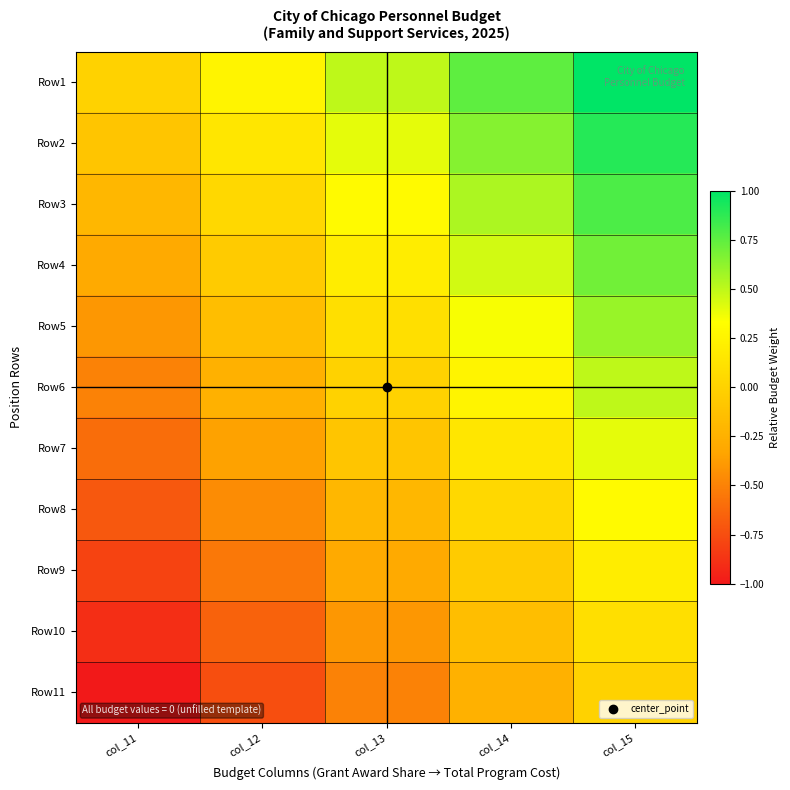

Reading left to right, list all the values displayed in this chart.

Row1: col_11=0.0	col_12=0.2	col_13=0.5	col_14=0.8	col_15=1.0
Row2: col_11=-0.1	col_12=0.1	col_13=0.4	col_14=0.7	col_15=0.9
Row3: col_11=-0.2	col_12=0.0	col_13=0.3	col_14=0.6	col_15=0.8
Row4: col_11=-0.3	col_12=-0.0	col_13=0.2	col_14=0.5	col_15=0.7
Row5: col_11=-0.4	col_12=-0.2	col_13=0.1	col_14=0.3	col_15=0.6
Row6: col_11=-0.5	col_12=-0.2	col_13=0.0	col_14=0.2	col_15=0.5
Row7: col_11=-0.6	col_12=-0.3	col_13=-0.1	col_14=0.2	col_15=0.4
Row8: col_11=-0.7	col_12=-0.4	col_13=-0.2	col_14=0.1	col_15=0.3
Row9: col_11=-0.8	col_12=-0.6	col_13=-0.3	col_14=-0.1	col_15=0.2
Row10: col_11=-0.9	col_12=-0.7	col_13=-0.4	col_14=-0.2	col_15=0.1
Row11: col_11=-1.0	col_12=-0.8	col_13=-0.5	col_14=-0.2	col_15=0.0